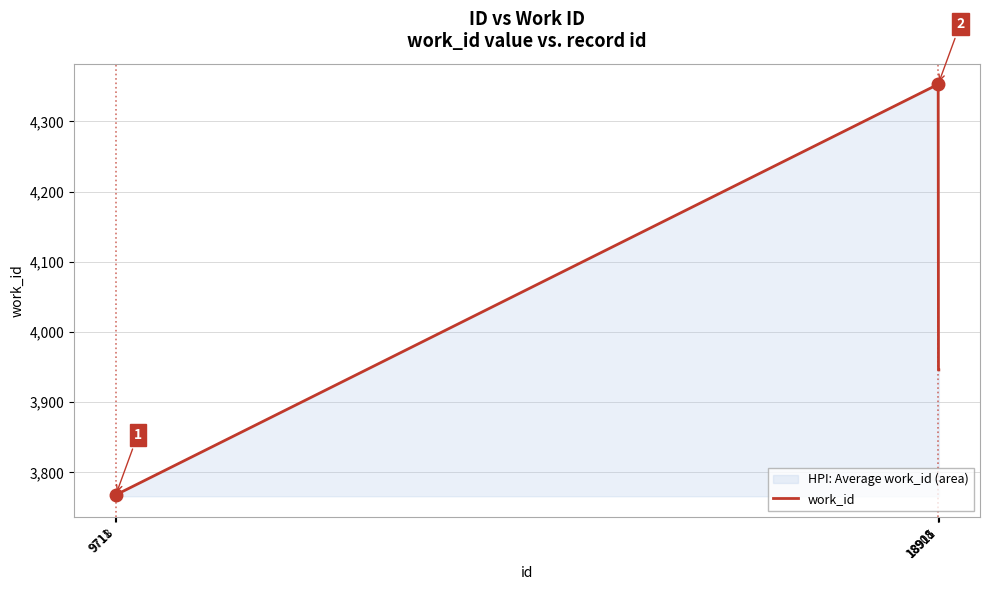

How many data points are less than 3946?

2